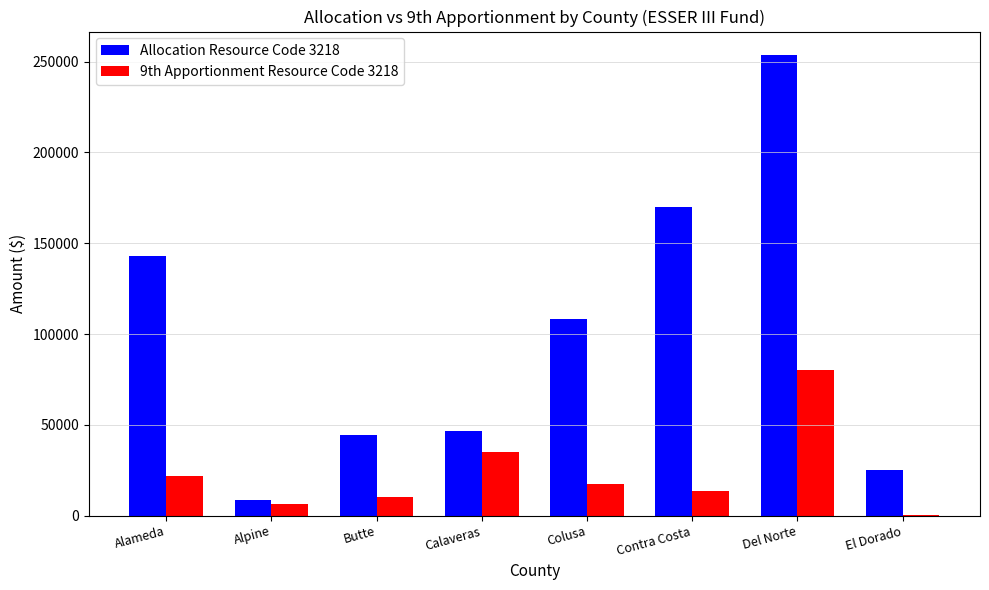

At which label does 9th Apportionment Resource Code 3218 first exceed 17260?

Alameda